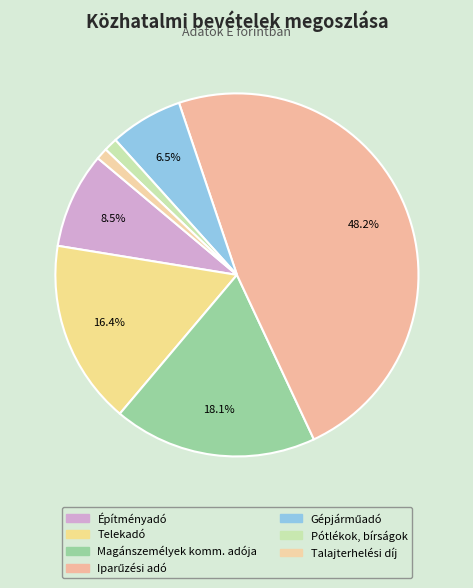

How many segments does this pie chart have?

7